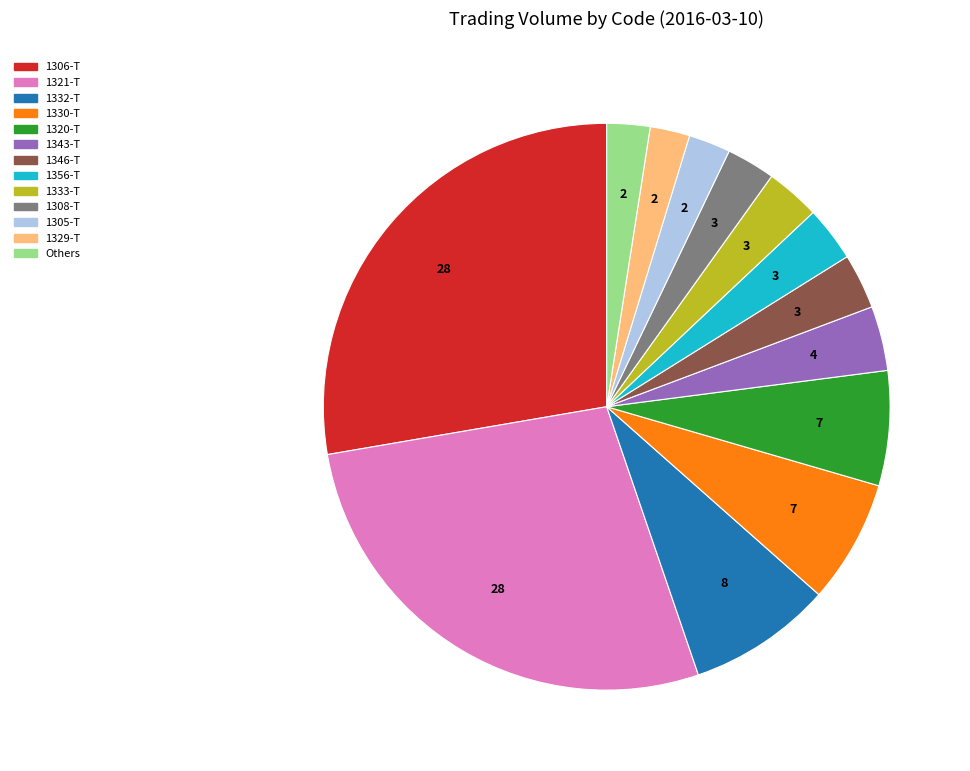

Is there a majority slice in this chart?

No